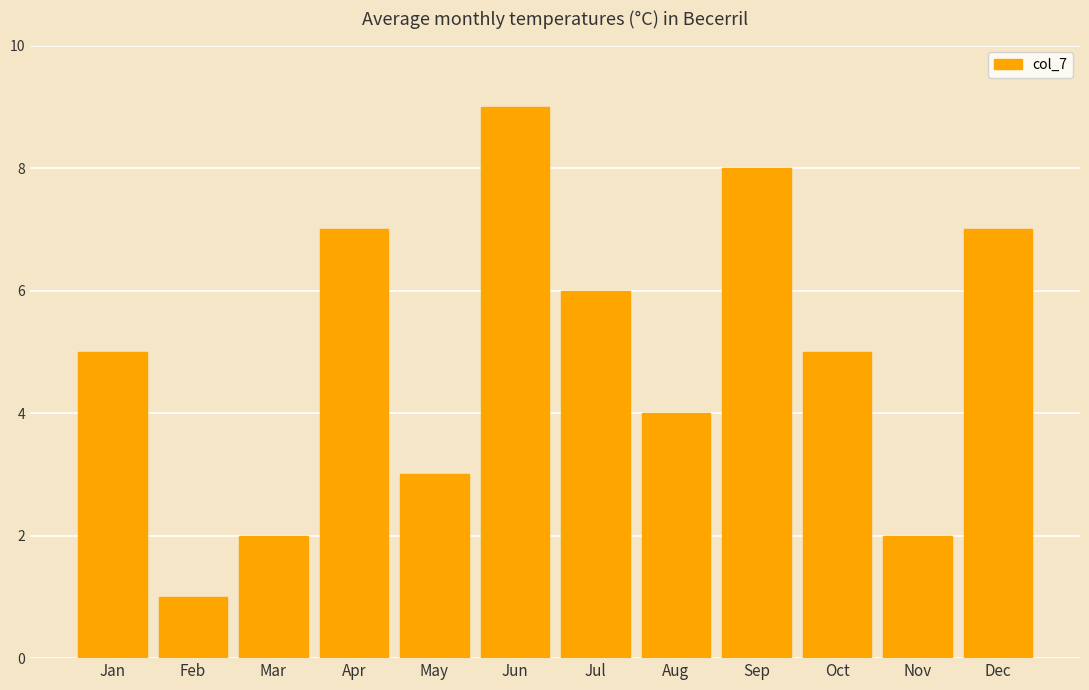

Which label corresponds to the smallest value in the chart?

Feb